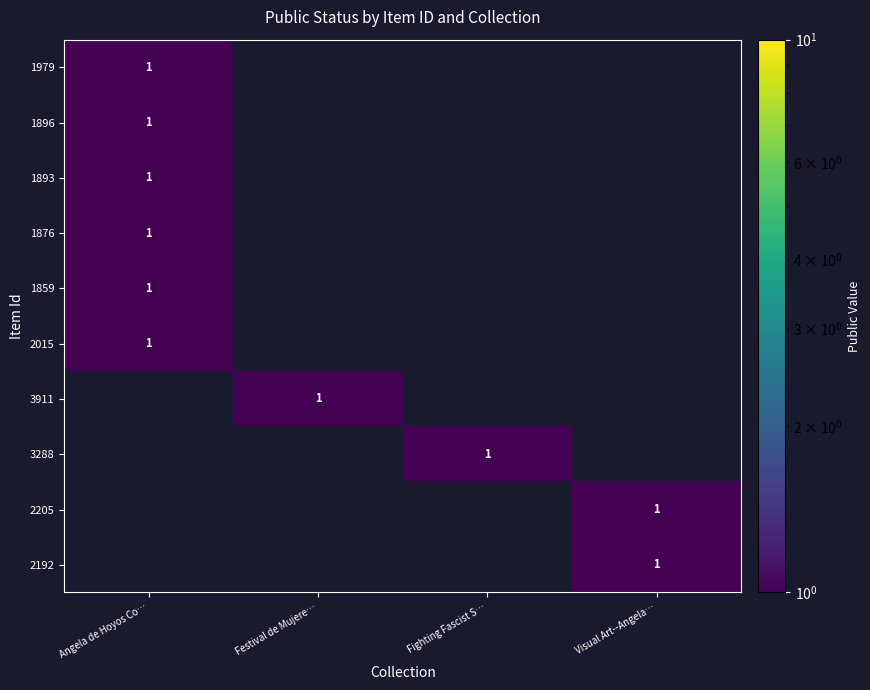

What is the total value across all series at Visual Art--Angela…?

2